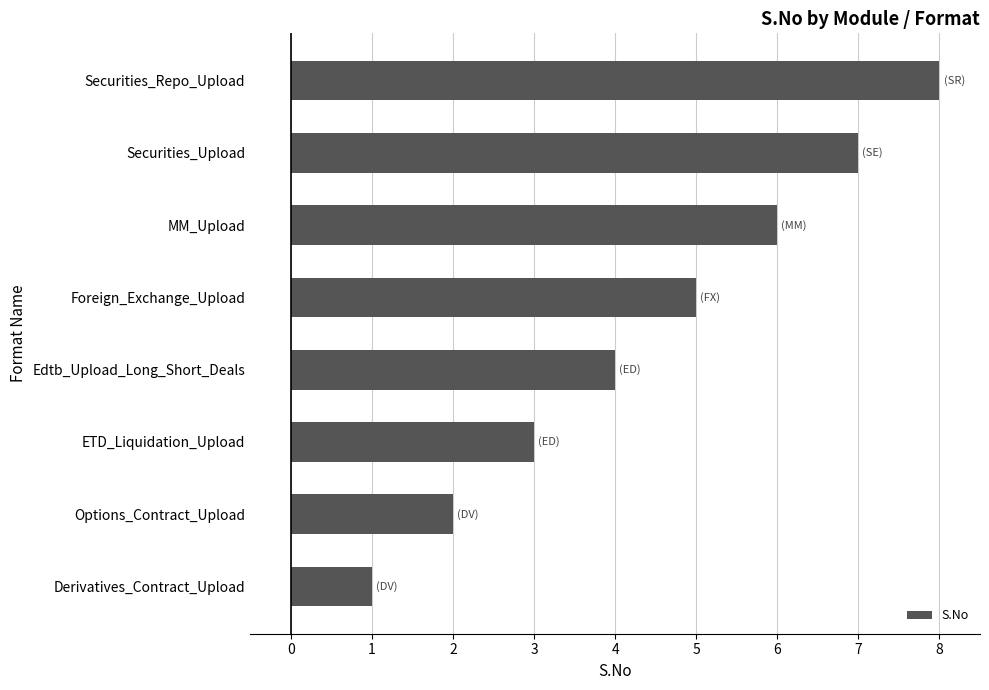

What is the change in value from Derivatives_Contract_Upload to Foreign_Exchange_Upload?

+4